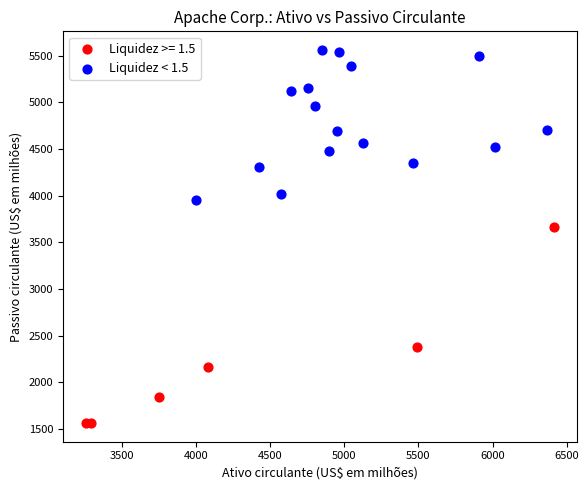

Which series contains the highest Y value?

Liquidez < 1.5